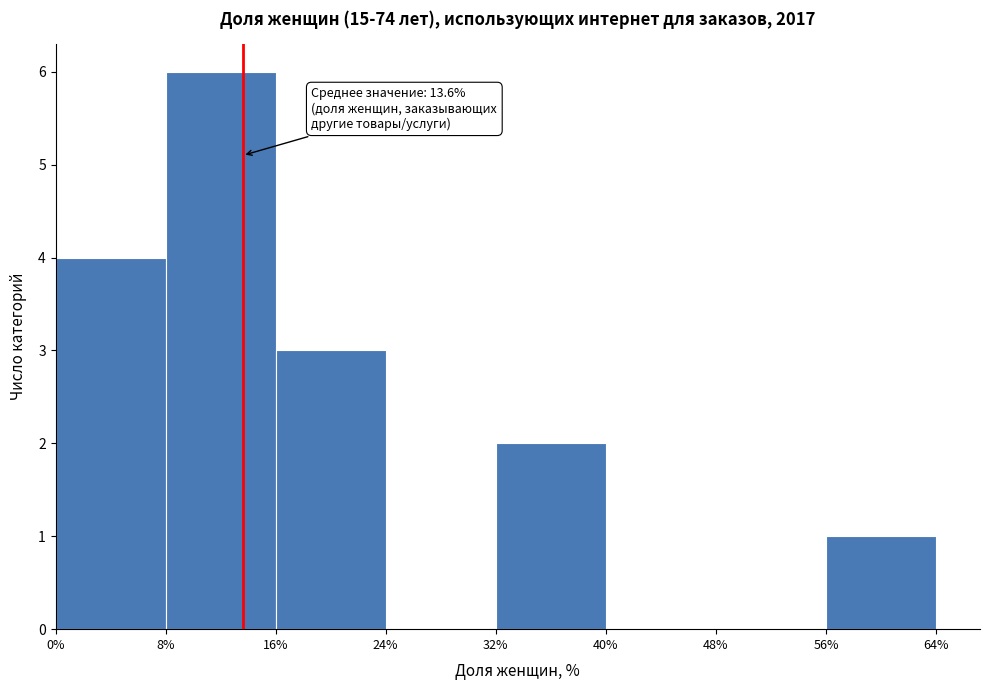

Which range on the x-axis has the tallest bar?

8% to 16%